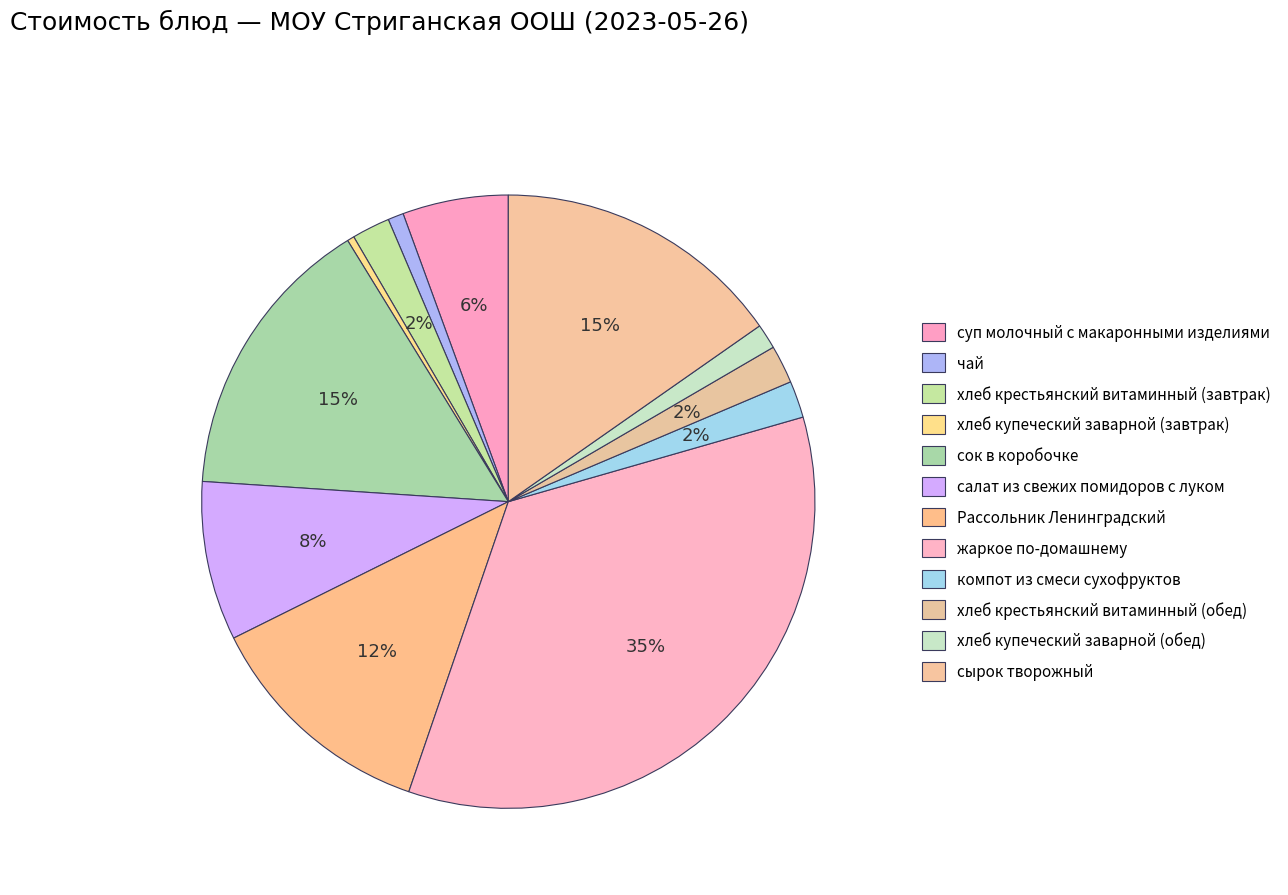

Combined, what portion of the pie is хлеб купеческий заварной (обед) and чай?

2.1%